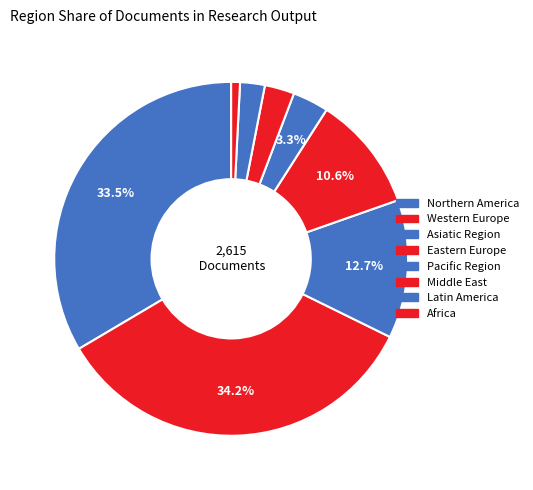

How many segments does this pie chart have?

8